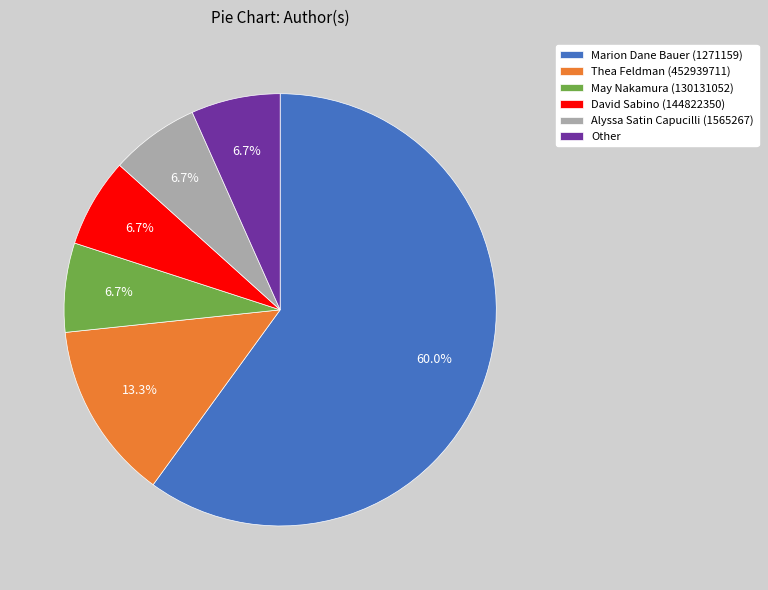

How many segments does this pie chart have?

6